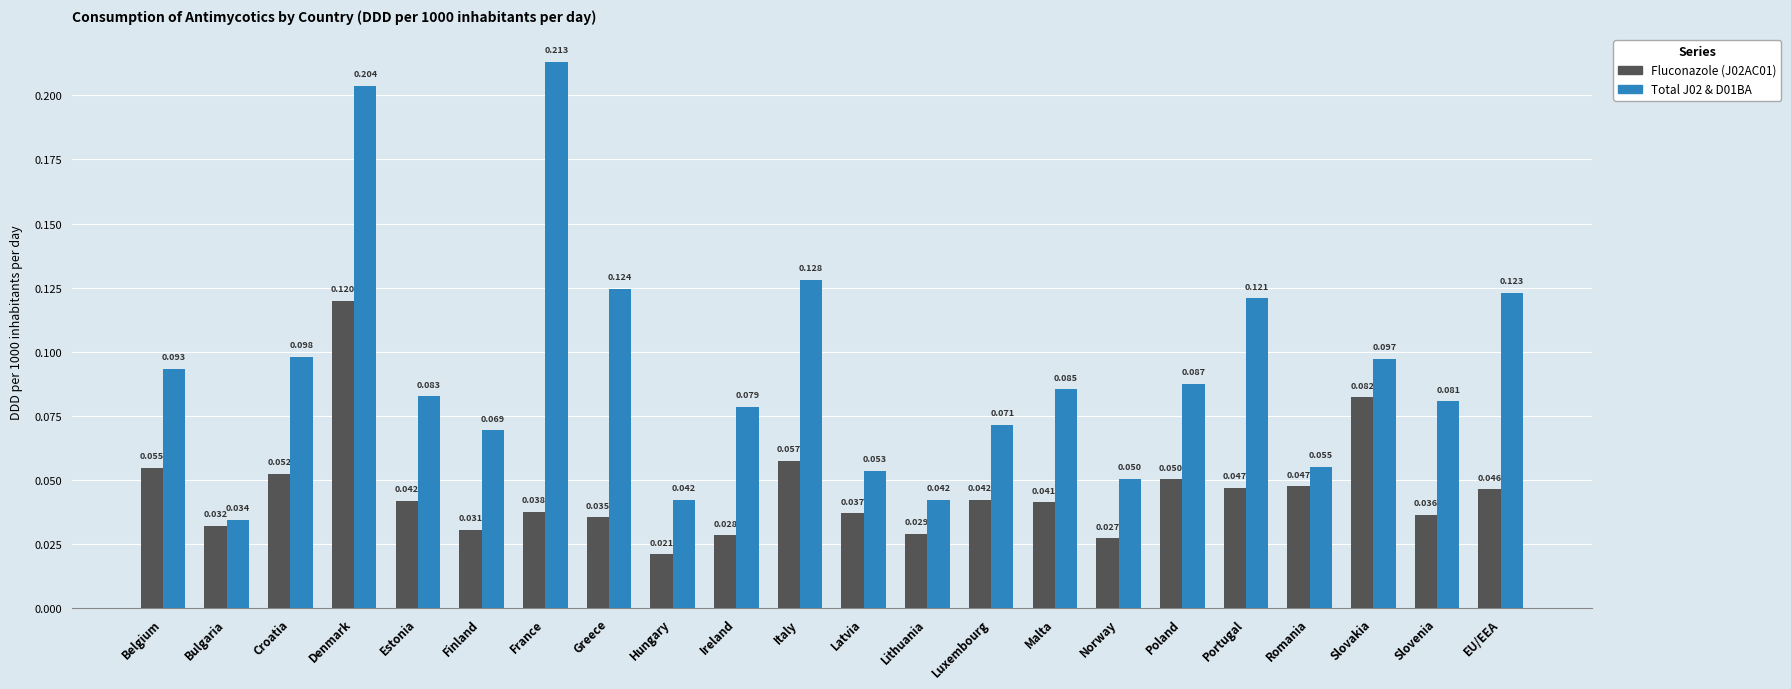

Rank the series by their average value, from lowest to highest.

Fluconazole (J02AC01), Total J02 & D01BA